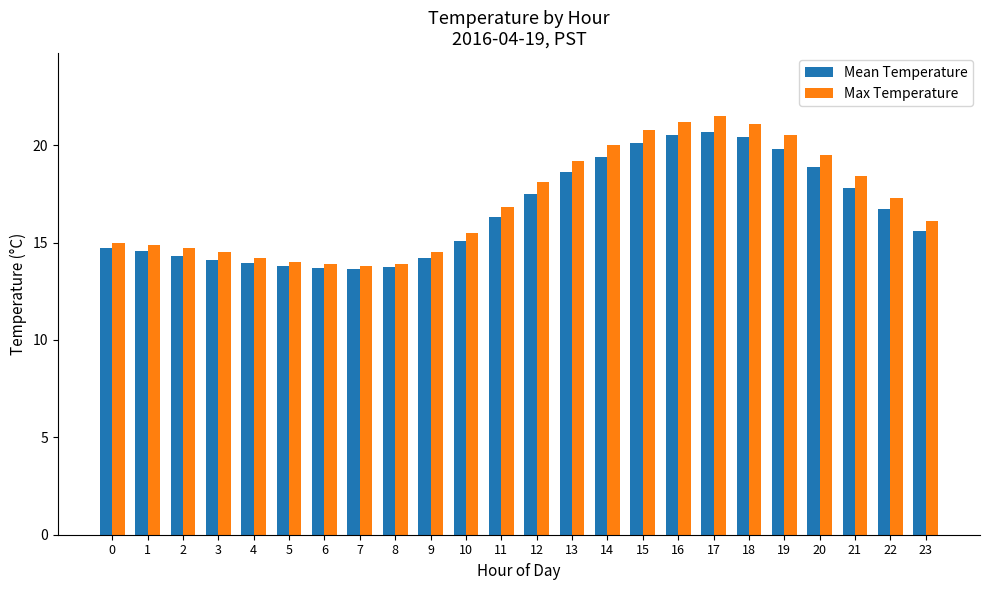

The value of Max Temperature at 18 is 14.1. True or false?

False